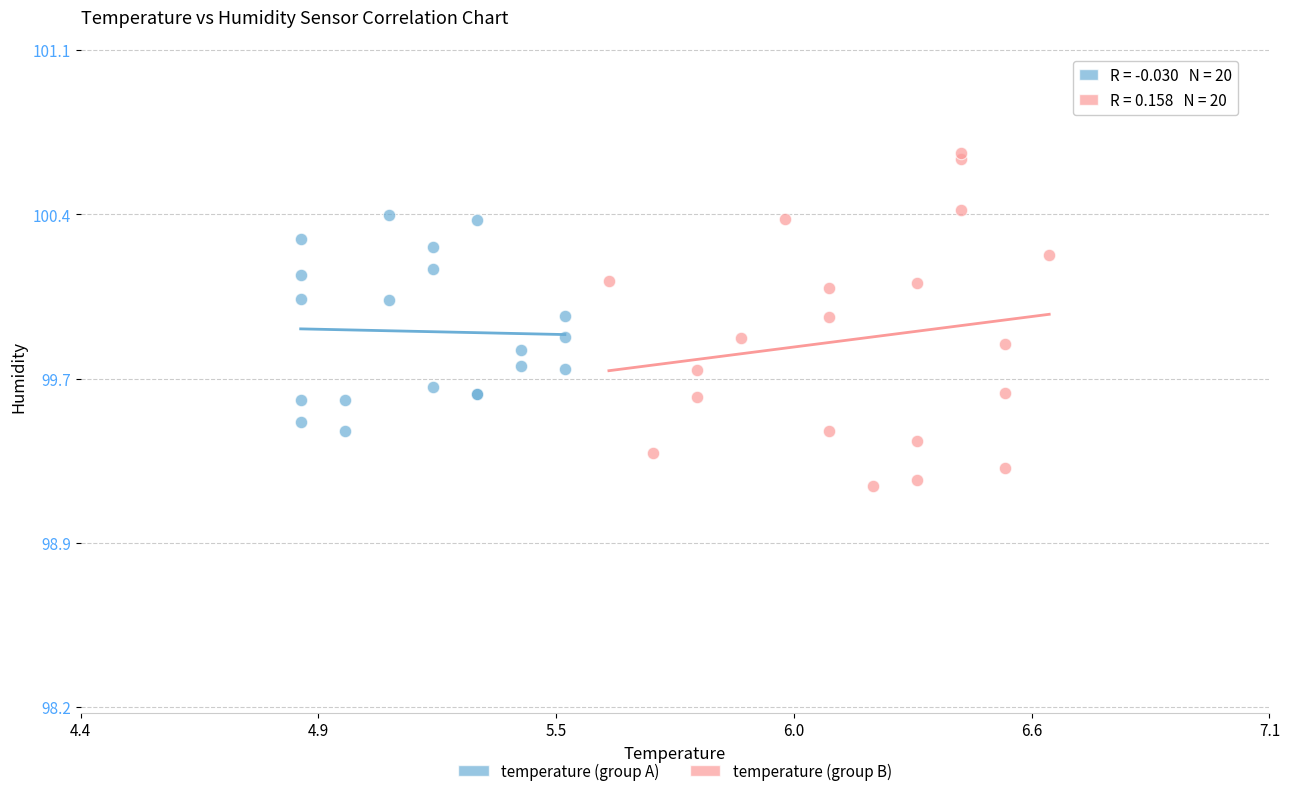

What are all the series names shown in the legend?

temperature (group A), temperature (group B)